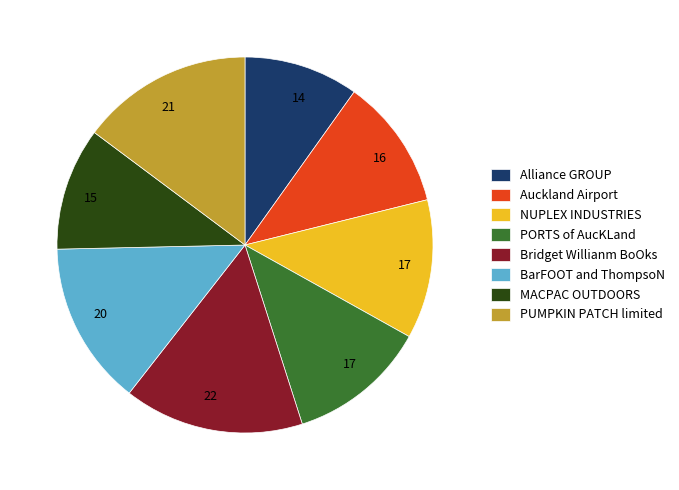

Between MACPAC OUTDOORS and Bridget Willianm BoOks, which is larger?

Bridget Willianm BoOks